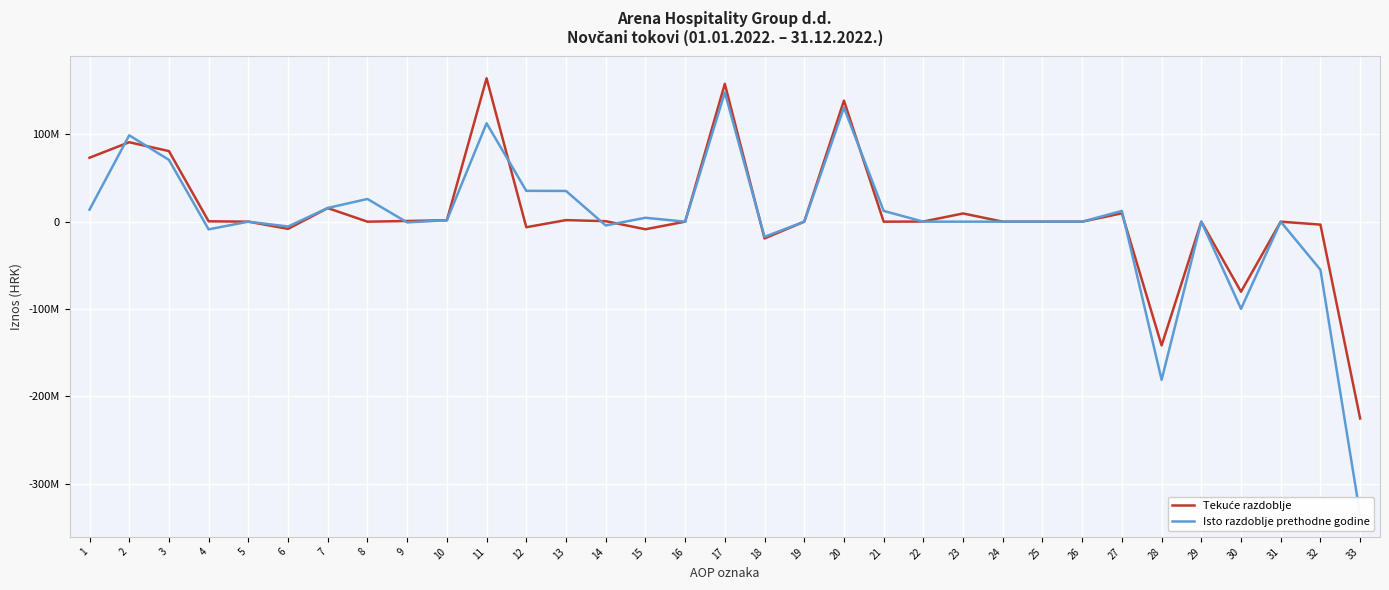

At which category does Tekuće razdoblje reach its first local peak?

2